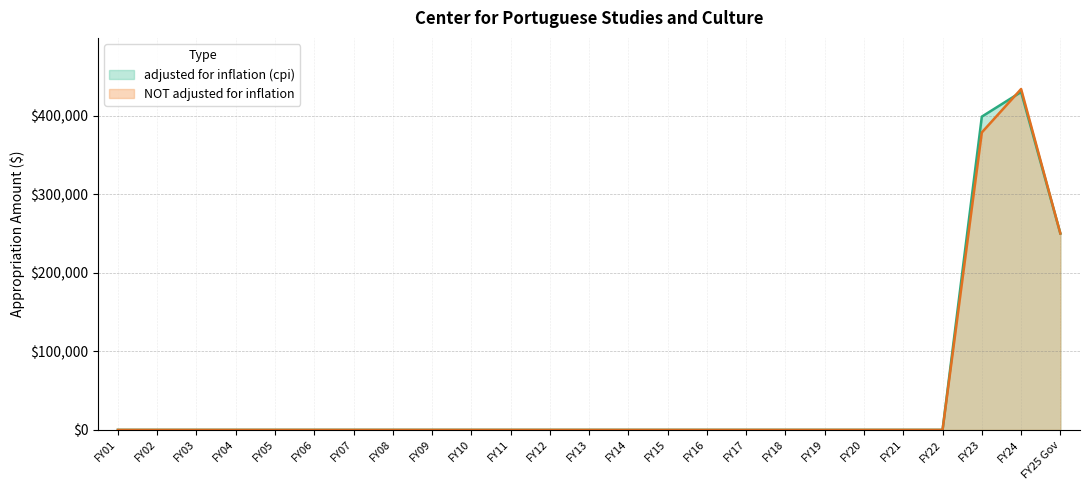

How many intersections are there between adjusted for inflation (cpi) and NOT adjusted for inflation?

1